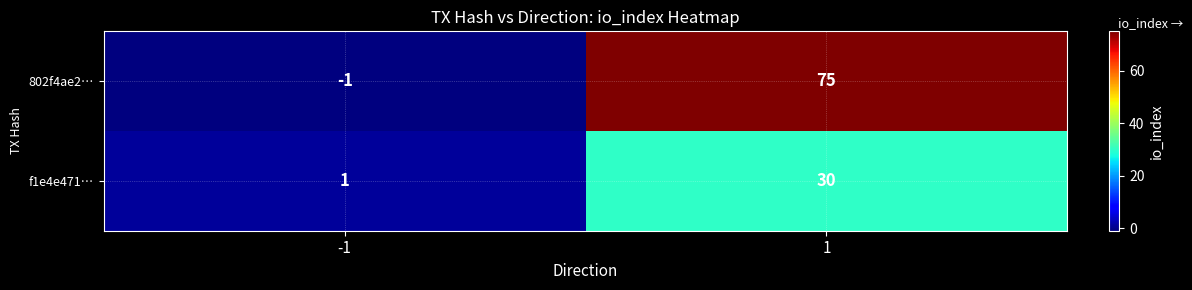

The value of f1e4e471… at -1 is 0. True or false?

False